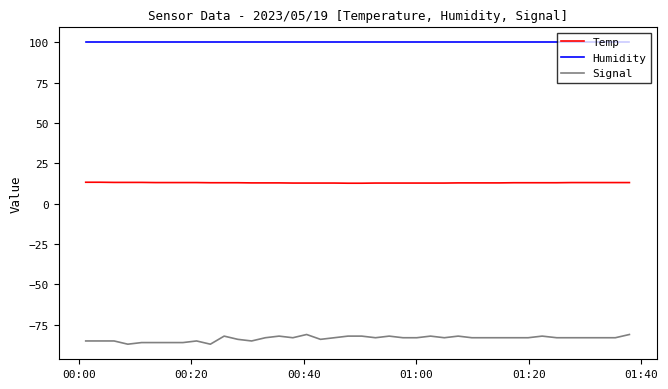

Which series has the widest spread of values?

Signal